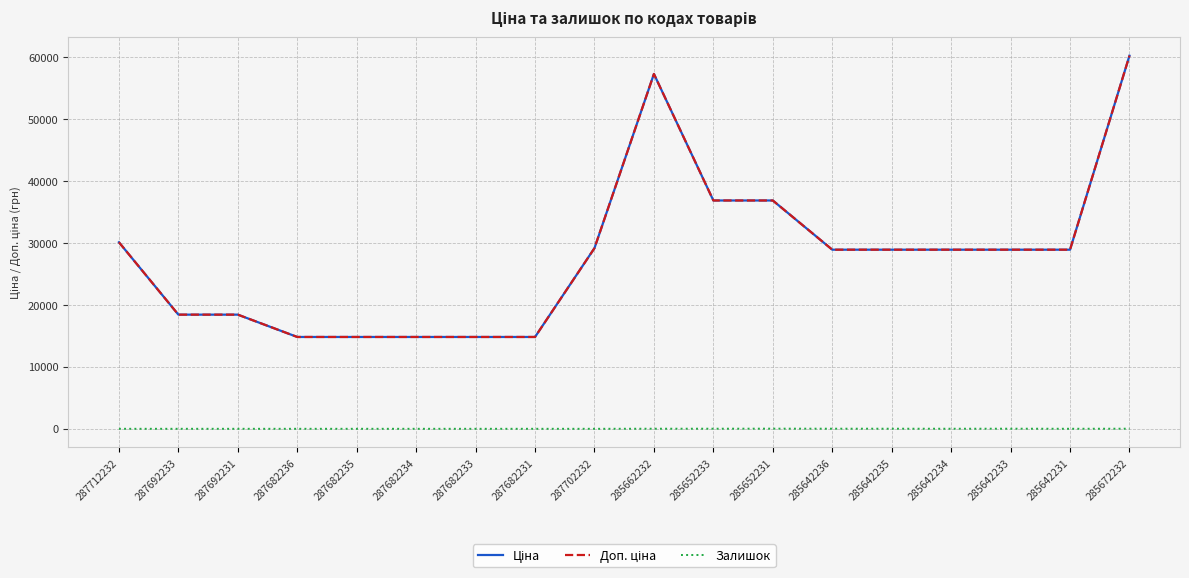

Reading left to right, extract all data points from this chart.

Ціна: 30102.8	18420.9	18420.9	14817.6	14817.6	14817.6	14817.6	14817.6	29152.3	57258.0	36841.8	36841.8	28901.7	28901.7	28901.7	28901.7	28901.7	60205.6
Доп. ціна: 30102.8	18420.9	18420.9	14817.6	14817.6	14817.6	14817.6	14817.6	29152.3	57258.0	36841.8	36841.8	28901.7	28901.7	28901.7	28901.7	28901.7	60205.6
Залишок: 0.0	0.0	0.0	0.0	0.0	0.0	0.0	0.0	0.0	13.0	14.0	23.0	16.0	14.0	10.0	16.0	5.0	16.0